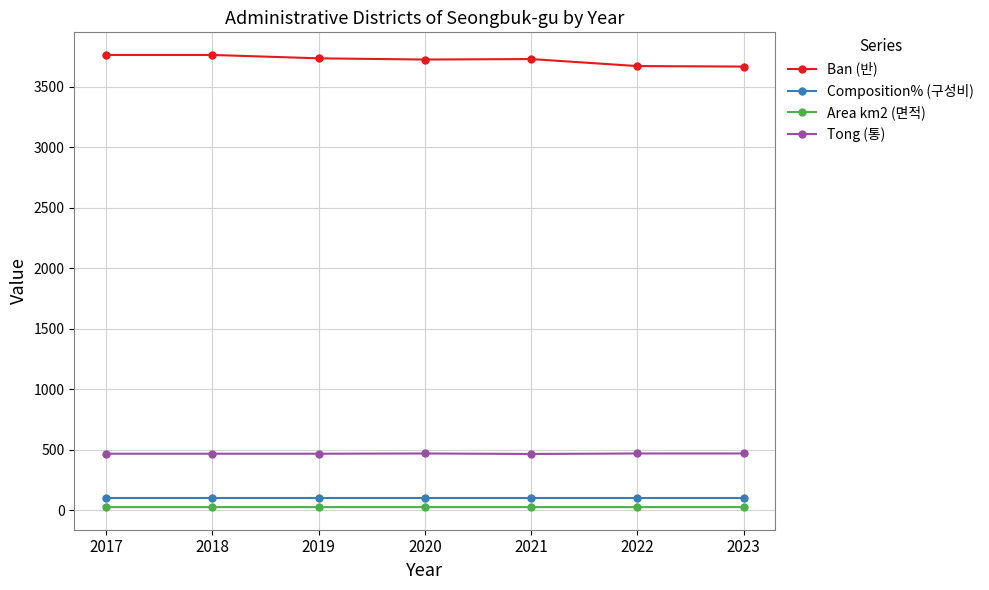

What is the average value of the Ban (반) series?

3721.9